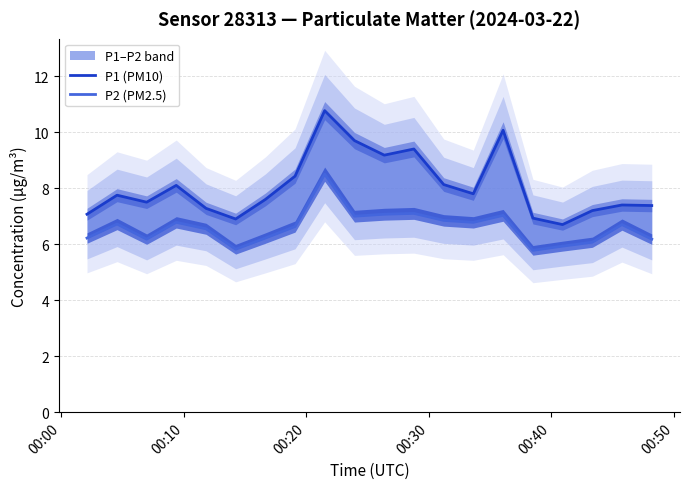

Is the value of P1 (PM10) at 00:10 greater than the value of P2 (PM2.5) at 14?

Yes